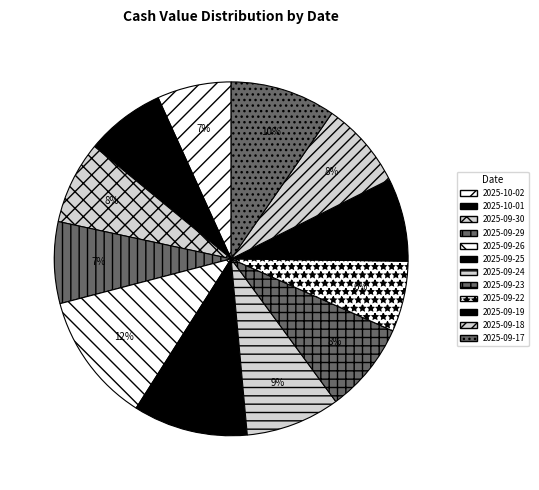

Does 2025-09-17 account for over 50% of the chart?

No